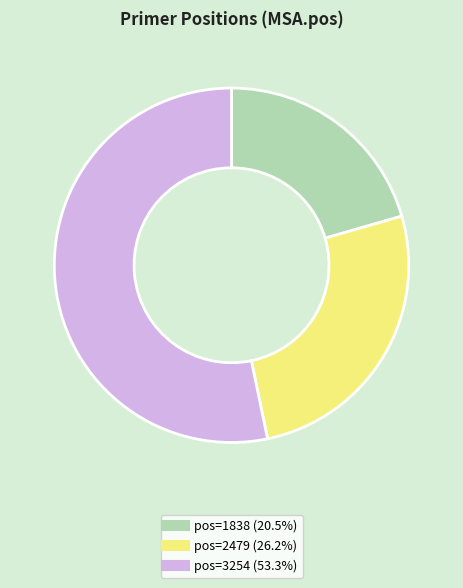

Is there a majority slice in this chart?

Yes